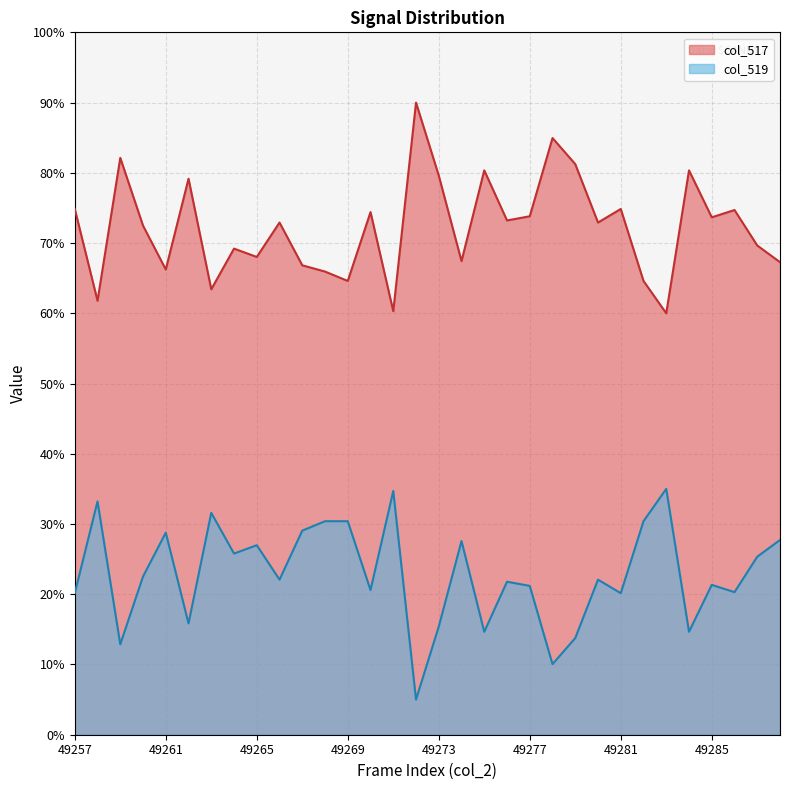

True or false: col_517 and col_519 cross at least once.

False